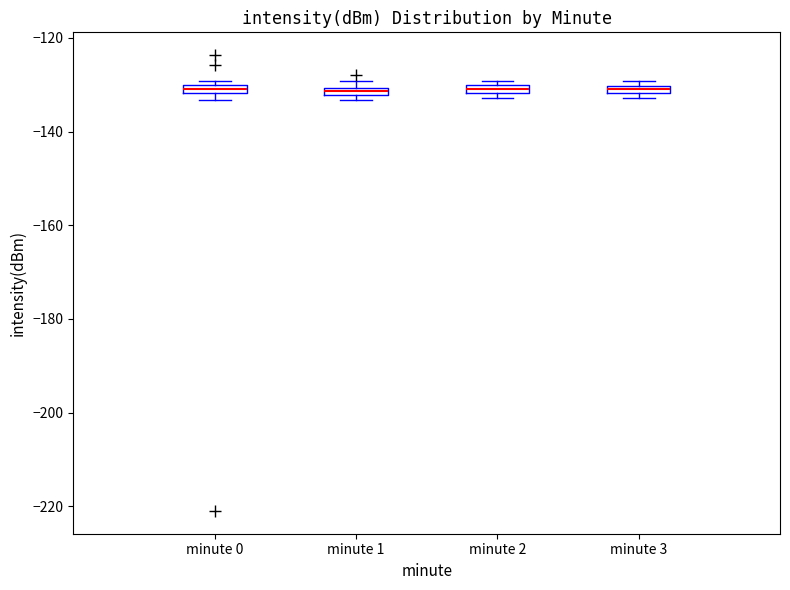

Where is the upper edge of the box for minute 2 on the y-axis? The values are not printed on the chart, so give them approximately, as read against the axis.

-130